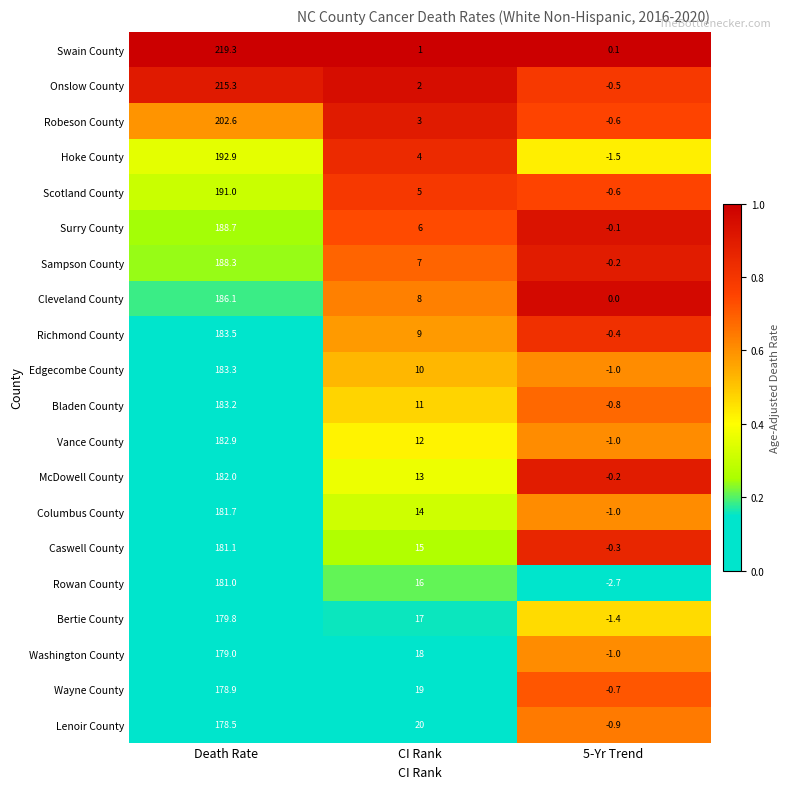

Where does the Bladen County series first go above 11?

Death Rate